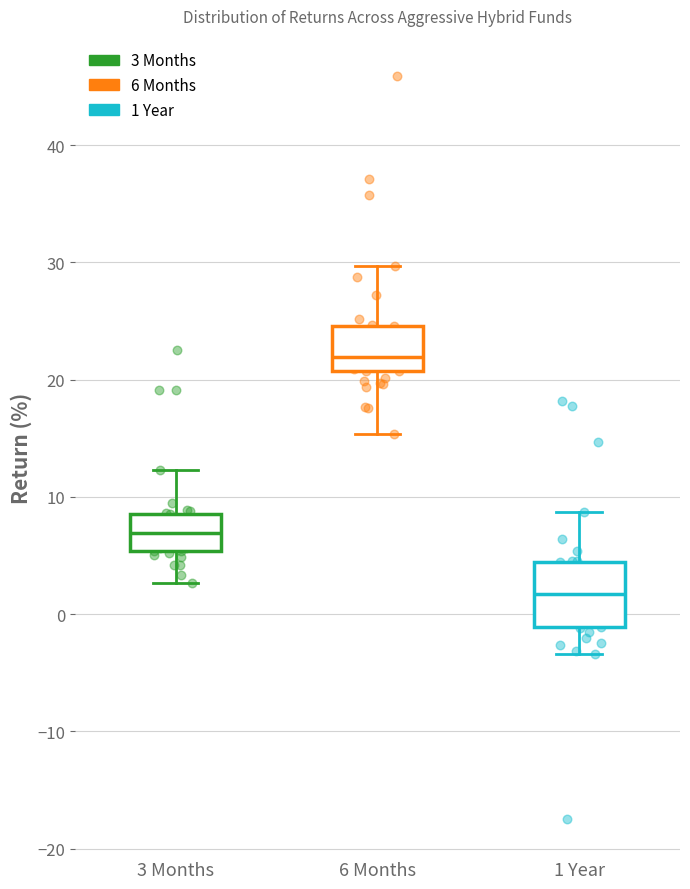

Reading left to right, read every box against the y-axis: the position of its median line, the range the box covers, and the ends of its whiskers. The values are not printed on the chart, so give them approximately, as read against the axis.

3 Months: median 7, box 5 to 9, whiskers 3 to 12
6 Months: median 22, box 21 to 25, whiskers 15 to 30
1 Year: median 2, box -1 to 4, whiskers -3 to 9